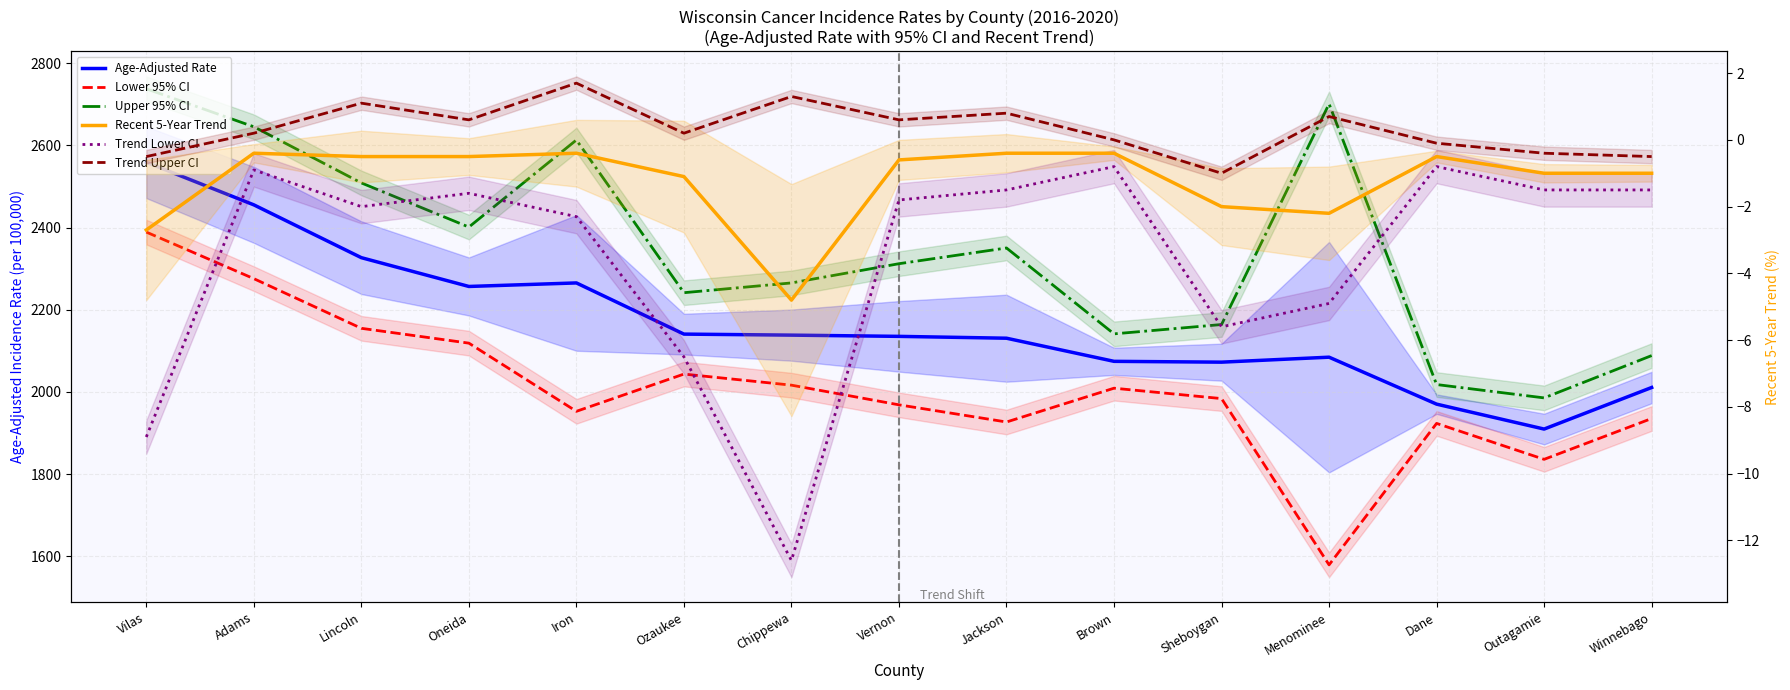

How many interior local peaks does the Trend Upper CI series have?

5